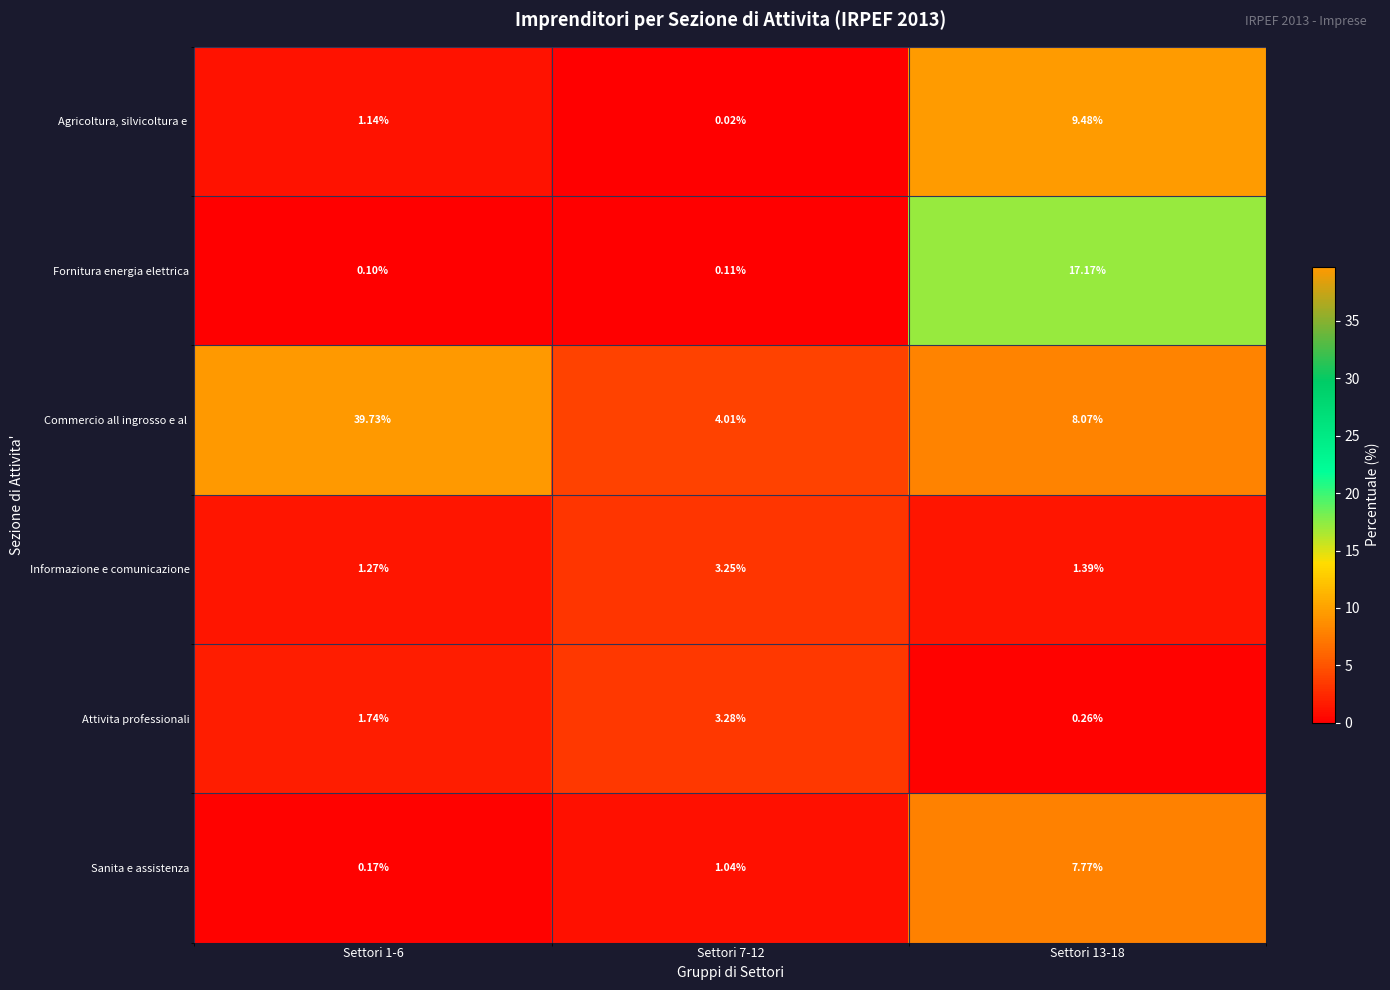

What is the total value across all series at Settori 7-12?

11.7